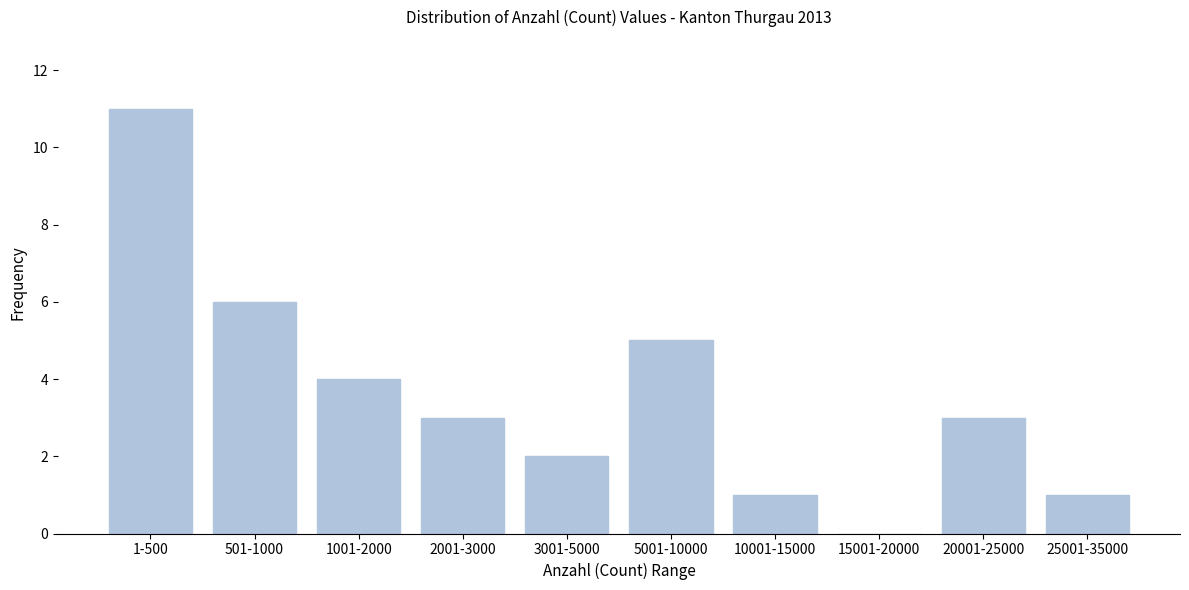

Reading right to left, list all the values displayed in this chart.

25001-35000=1	20001-25000=3	15001-20000=0	10001-15000=1	5001-10000=5	3001-5000=2	2001-3000=3	1001-2000=4	501-1000=6	1-500=11